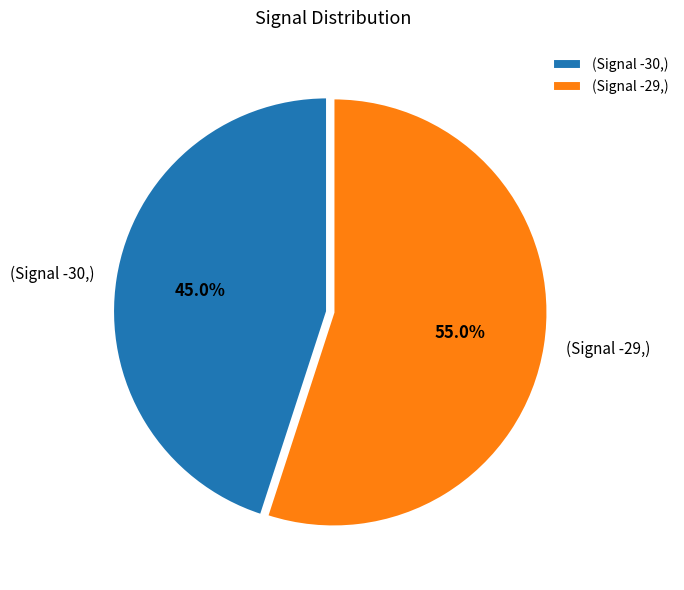

Is there a majority slice in this chart?

Yes